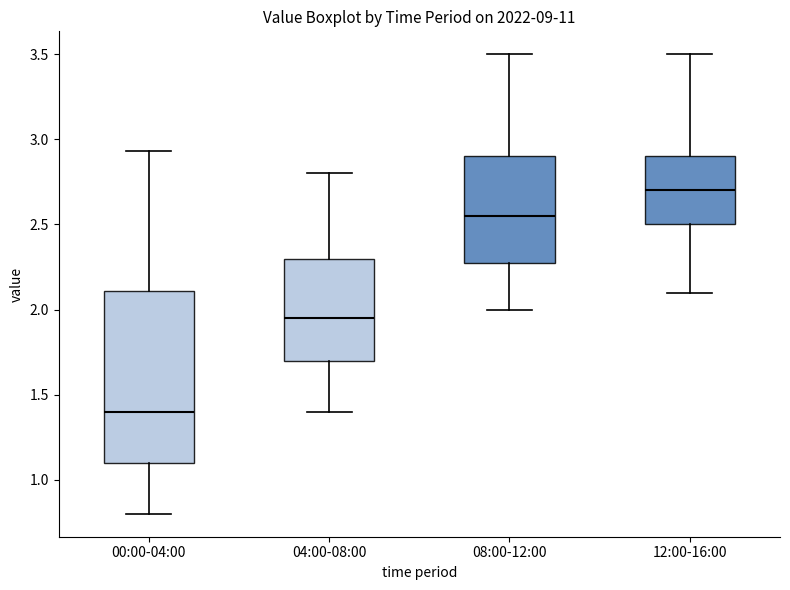

Which box has the highest median line?

12:00-16:00